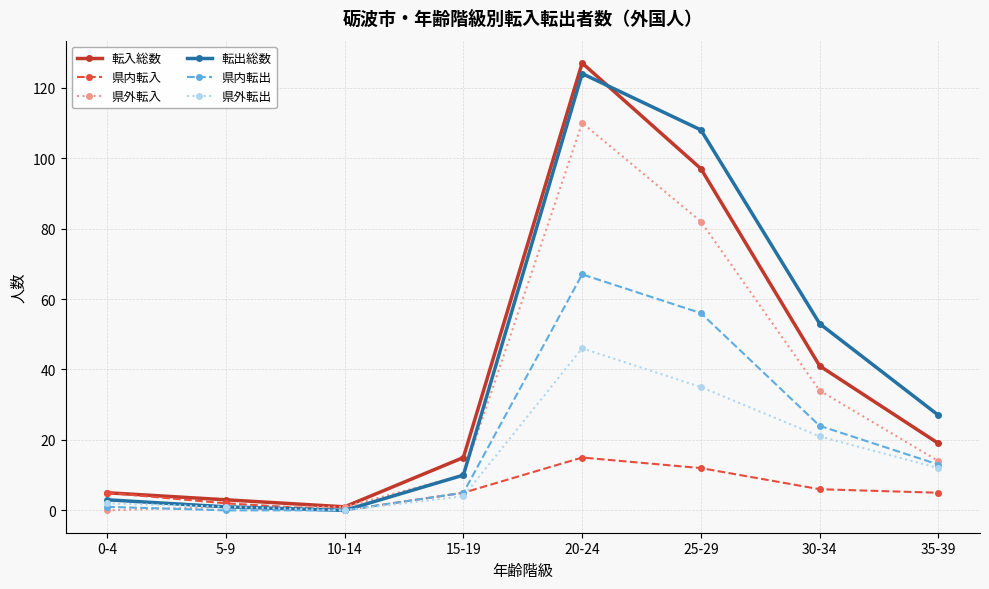

Where is 県内転出 nearest to the value 33?

30-34